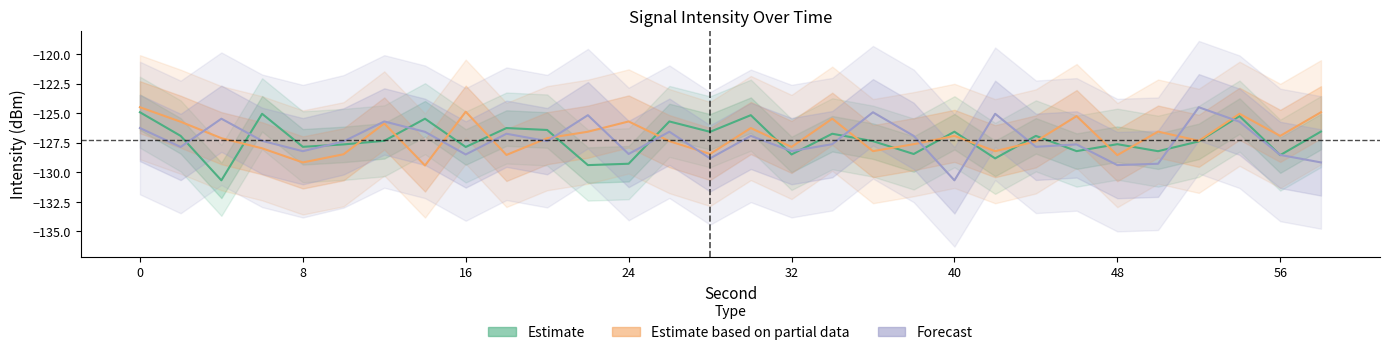

What is the difference between the second highest and minimum values in the Estimate series?

5.6